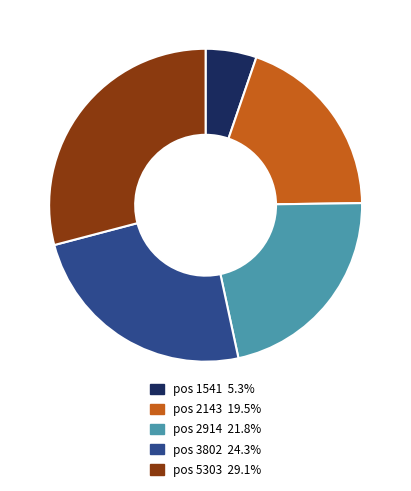

How many segments does this pie chart have?

5